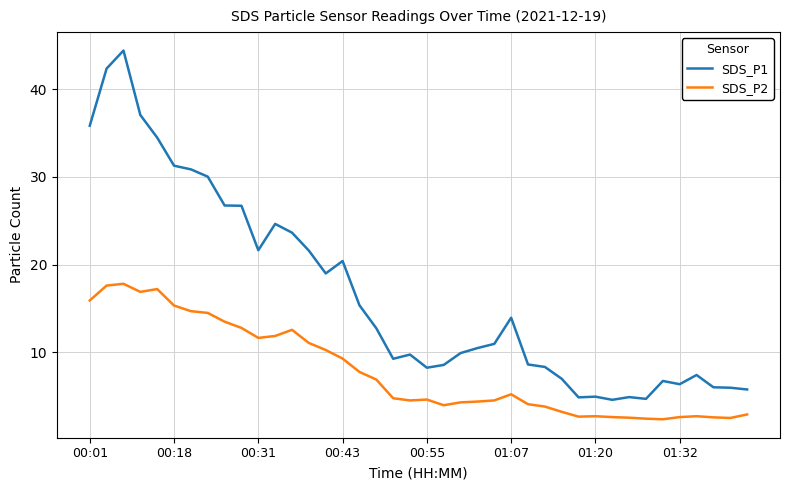

Count the number of categories in the chart.

40